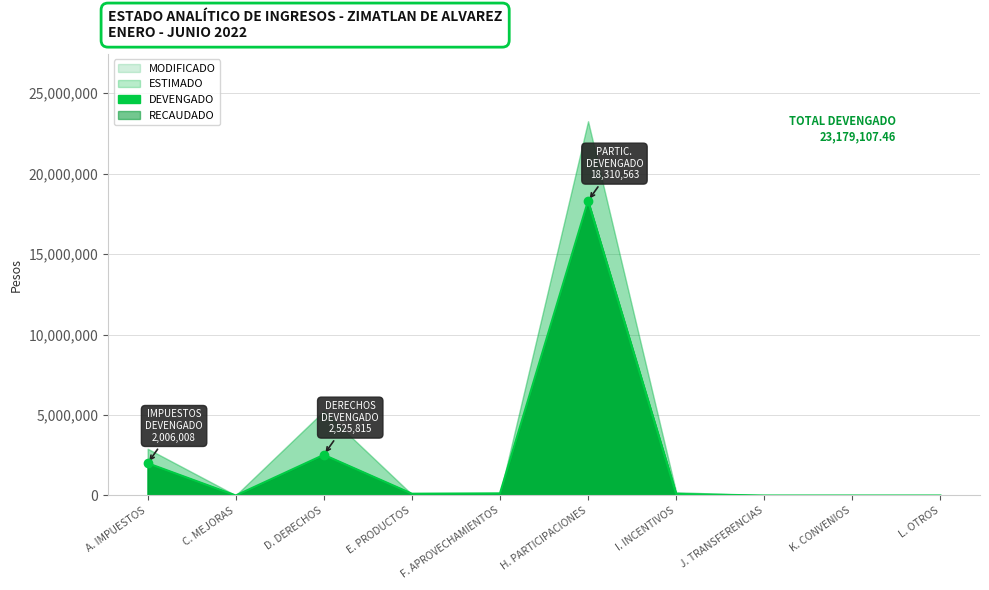

What is the value of the DEVENGADO point at the 5th from the left?

132674.6